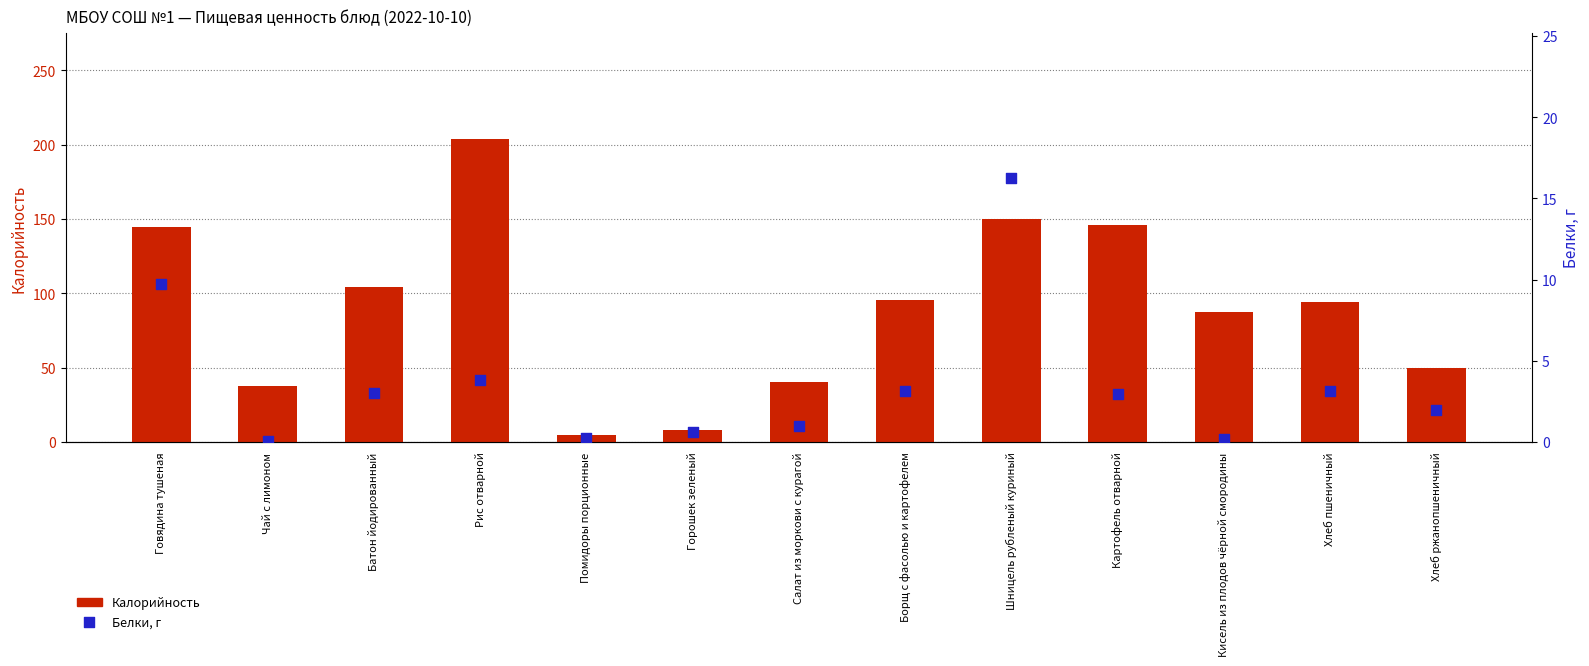

What is the total value across all series at Рис отварной?

207.5